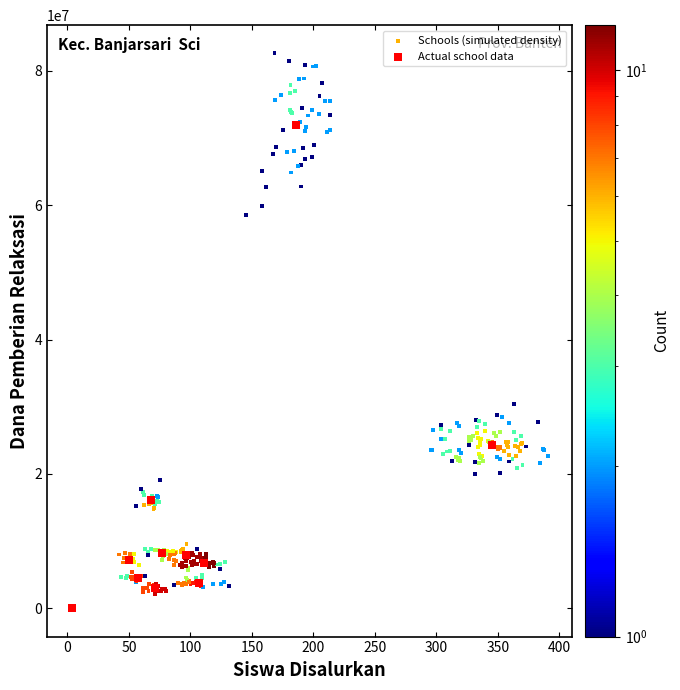

Which series contains the highest Y value?

Schools (simulated density)